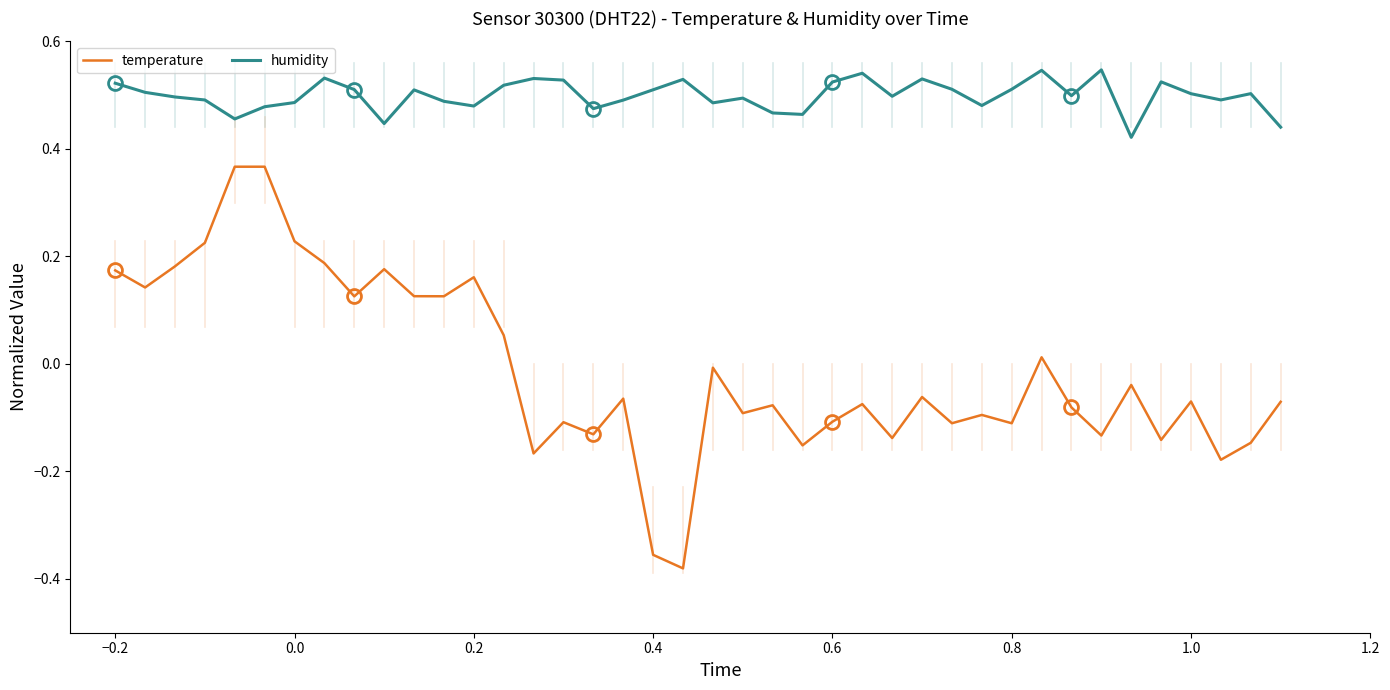

List the series in order of their overall mean, highest first.

humidity, temperature